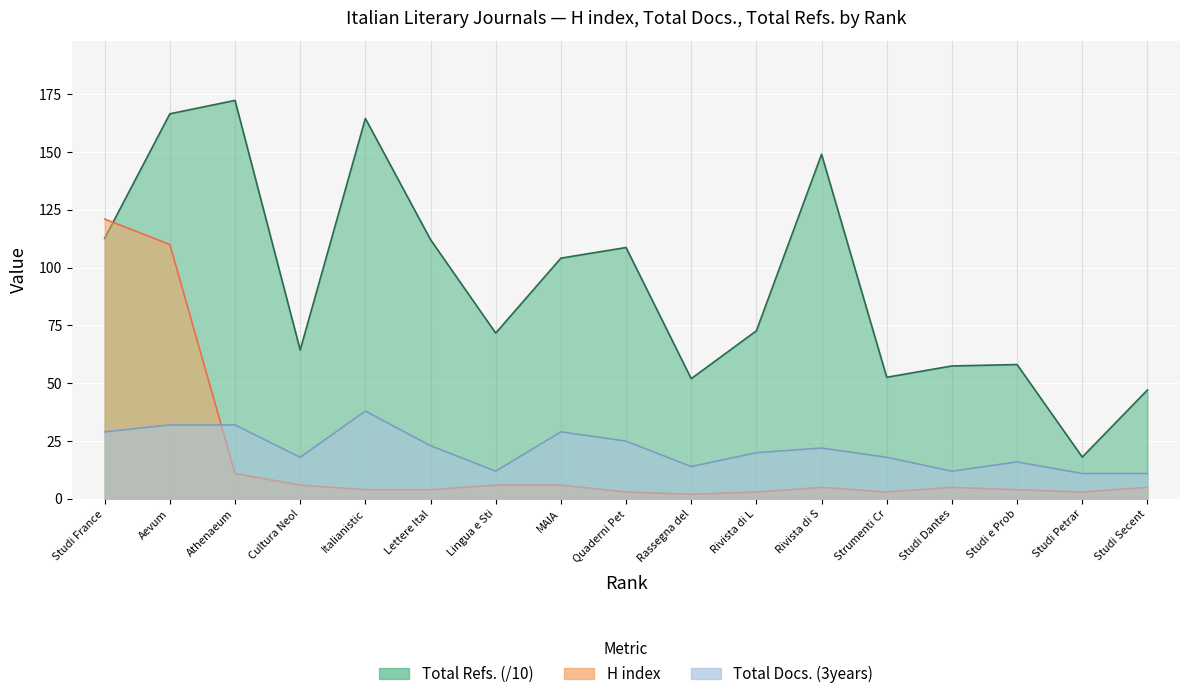

List the series in order of their peak value, highest first.

Total Refs., H index, Total Docs. (3years)